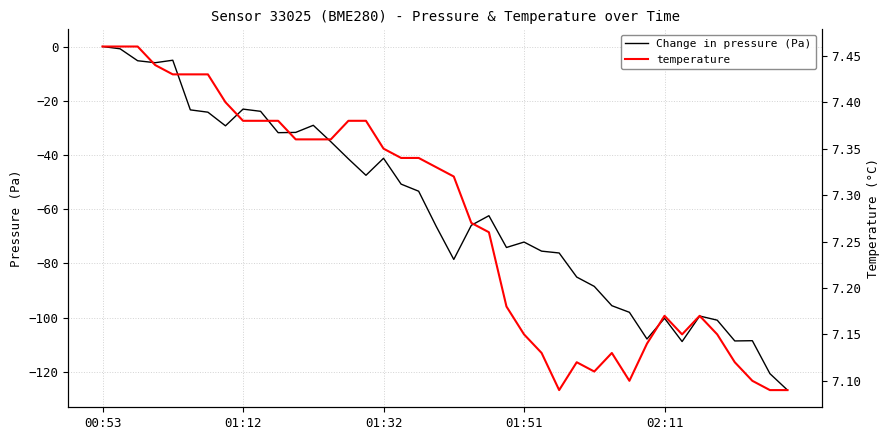

Which series has the largest total across all categories?

temperature